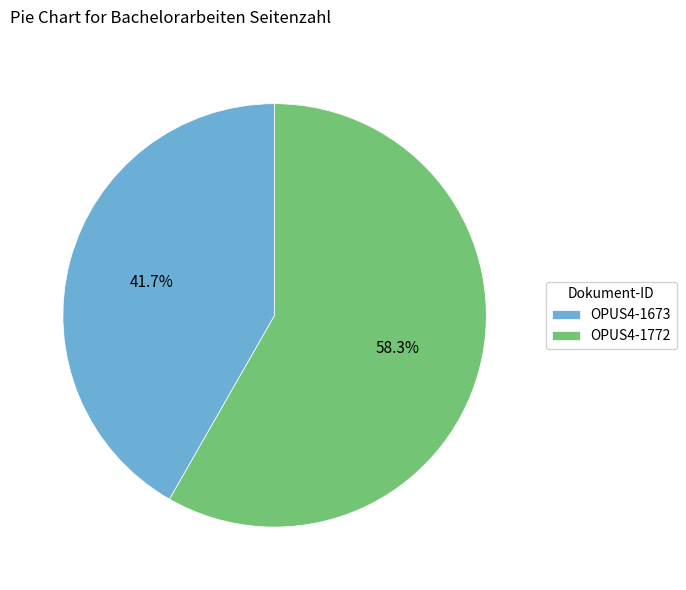

What is the ratio of the value at OPUS4-1673 to the value at OPUS4-1772?

0.7